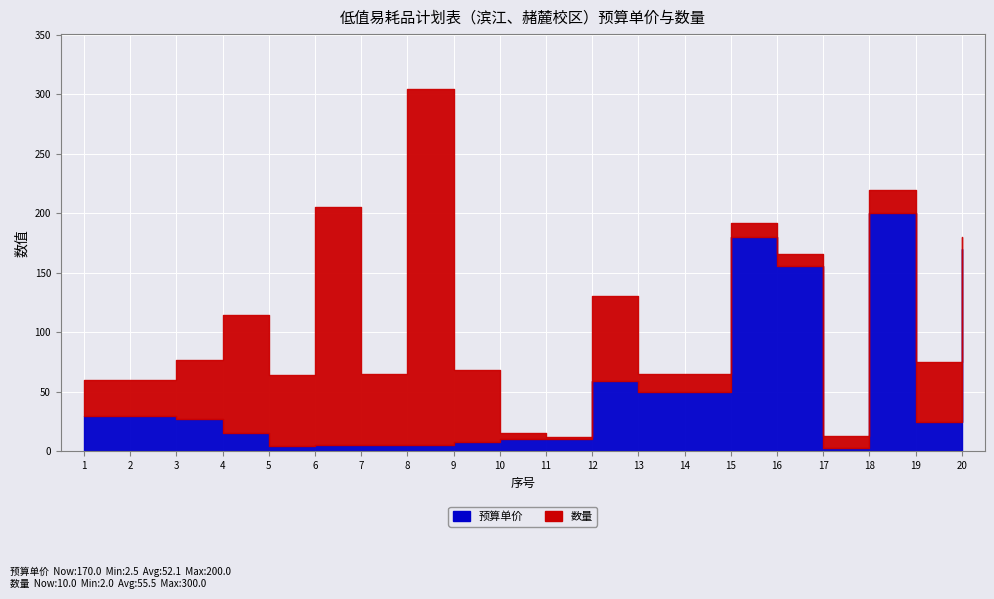

Reading left to right, transcribe all the data shown in this chart.

预算单价: 1=30.0	2=30.0	3=27.0	4=15.0	5=4.5	6=5.0	7=5.0	8=5.0	9=8.0	10=10.0	11=10.0	12=58.7	13=50.0	14=50.0	15=180.0	16=155.5	17=2.5	18=200.0	19=25.0	20=170.0
数量: 1=30.0	2=30.0	3=50.0	4=100.0	5=60.0	6=200.0	7=60.0	8=300.0	9=60.0	10=5.0	11=2.0	12=72.0	13=15.0	14=15.0	15=12.0	16=10.0	17=10.0	18=20.0	19=50.0	20=10.0